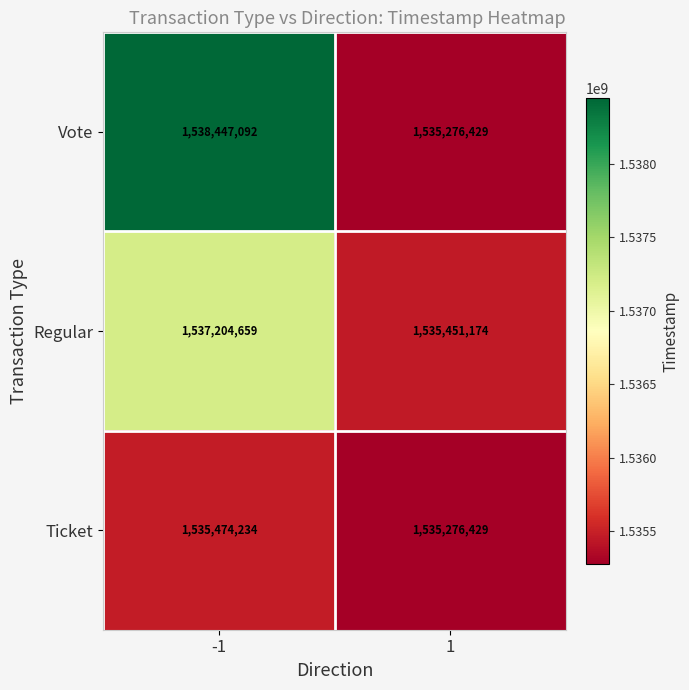

How many data points does each series have?

2